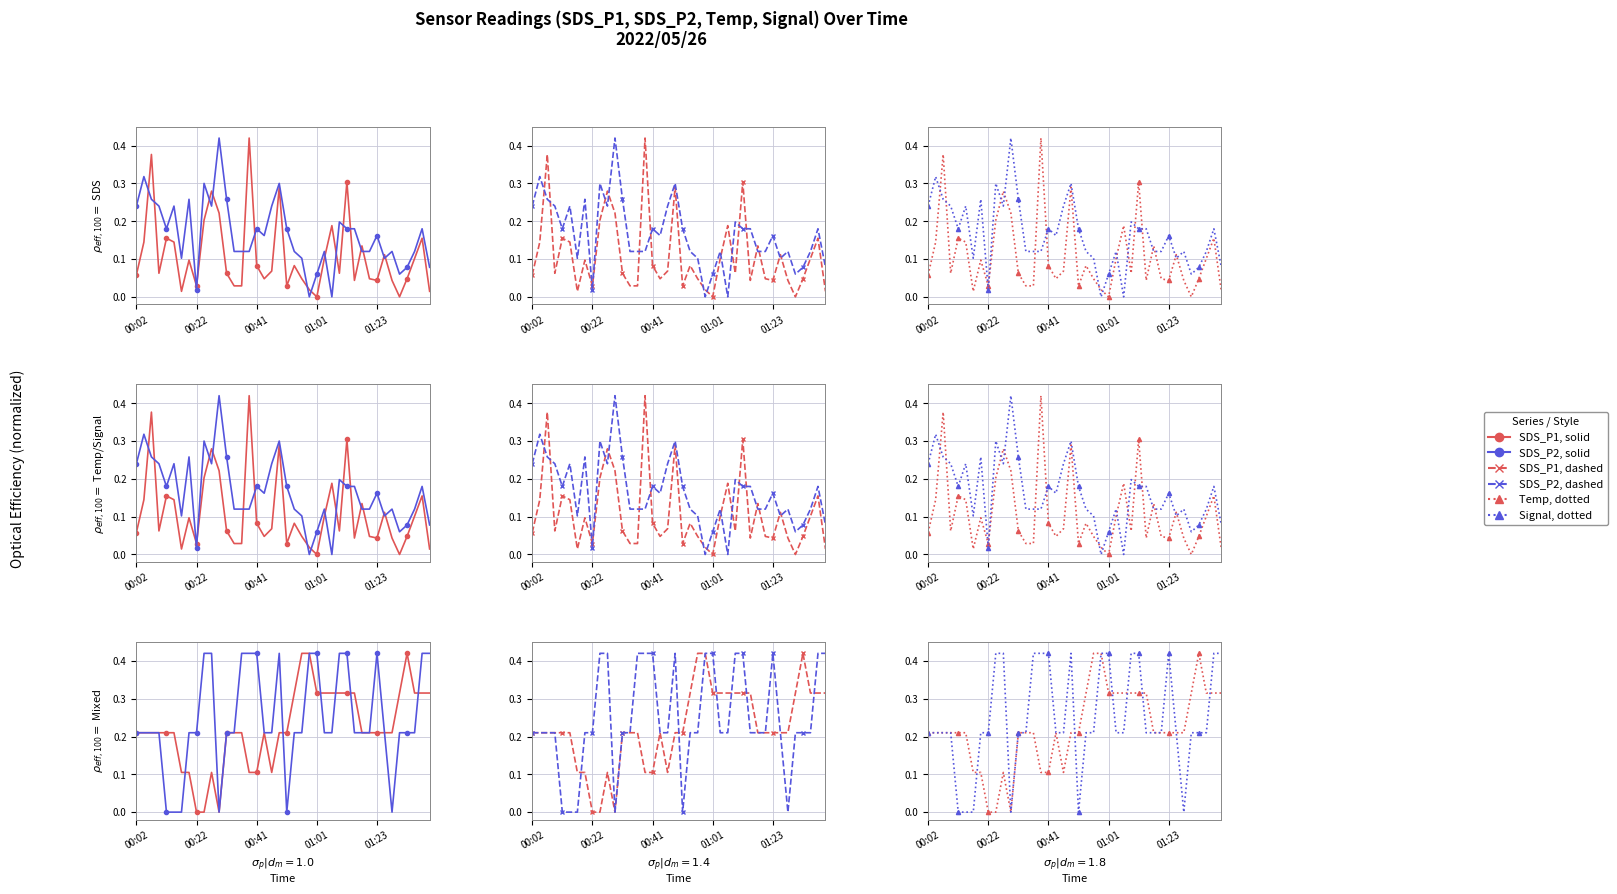

Which series changed the most between 01:11 and 01:23?

SDS_P1